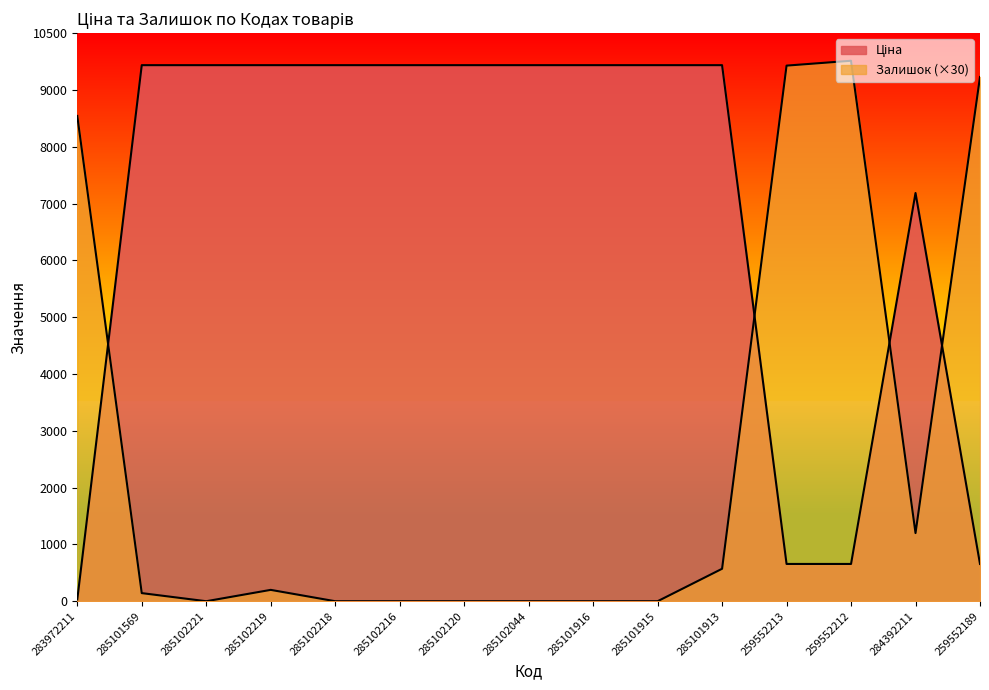

Is the value of Залишок at 259552213 greater than the value of Ціна at 285102044?

No